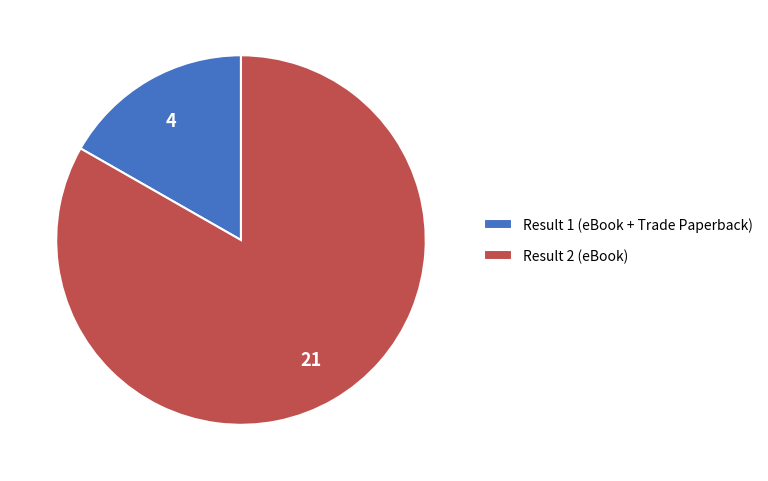

Which has a higher value, Result 2 (eBook) or Result 1 (eBook + Trade Paperback)?

Result 2 (eBook)